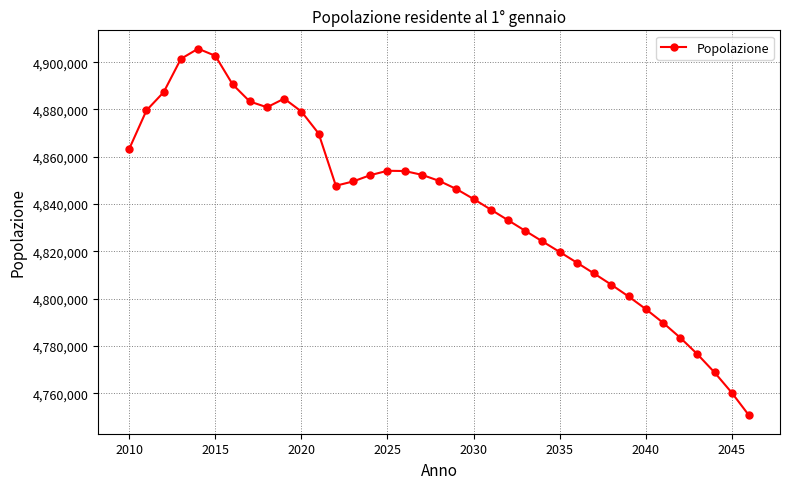

What is the smallest value displayed?

4750609